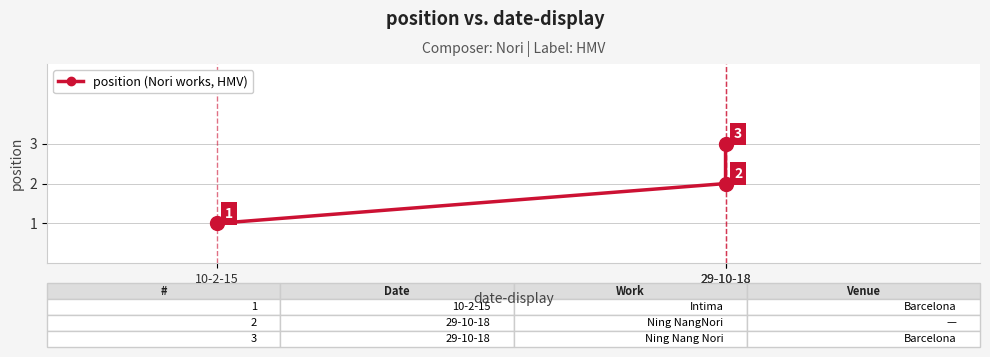

What is the ratio of the value at 29-10-18 to the value at 10-2-15?

3.0